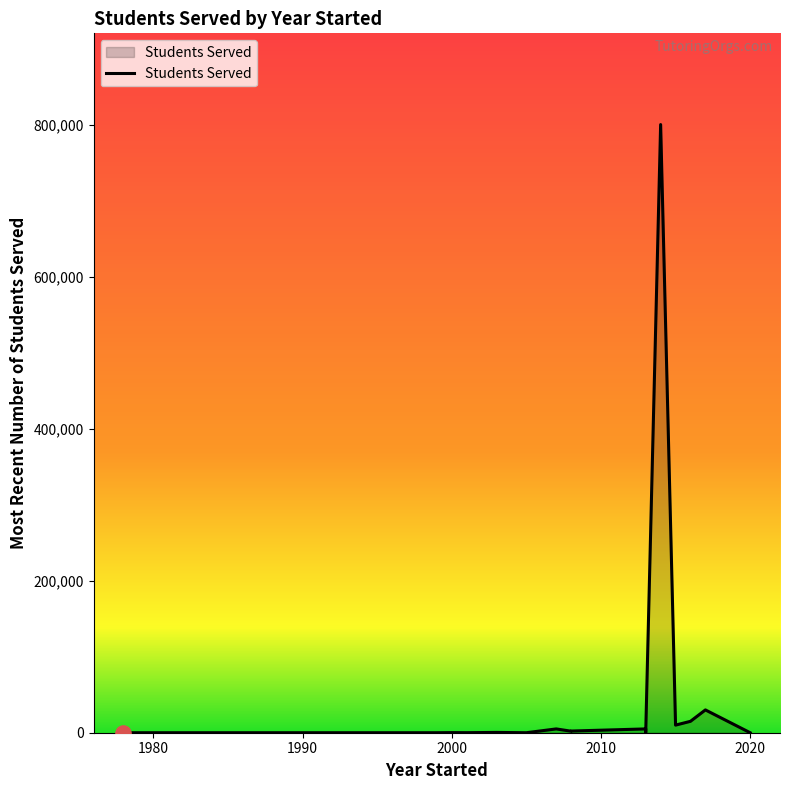

What is the change in value from 2003 to 2014?

+799600